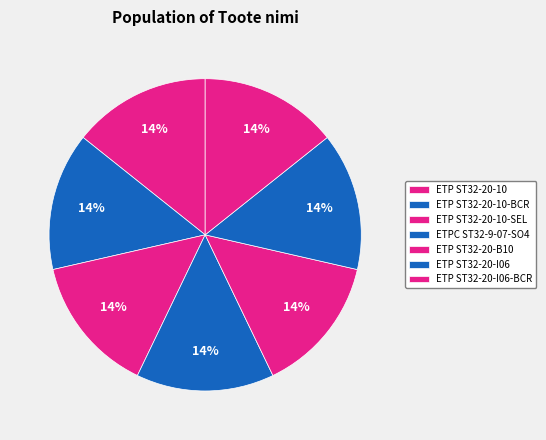

How many slices are in this pie chart?

7